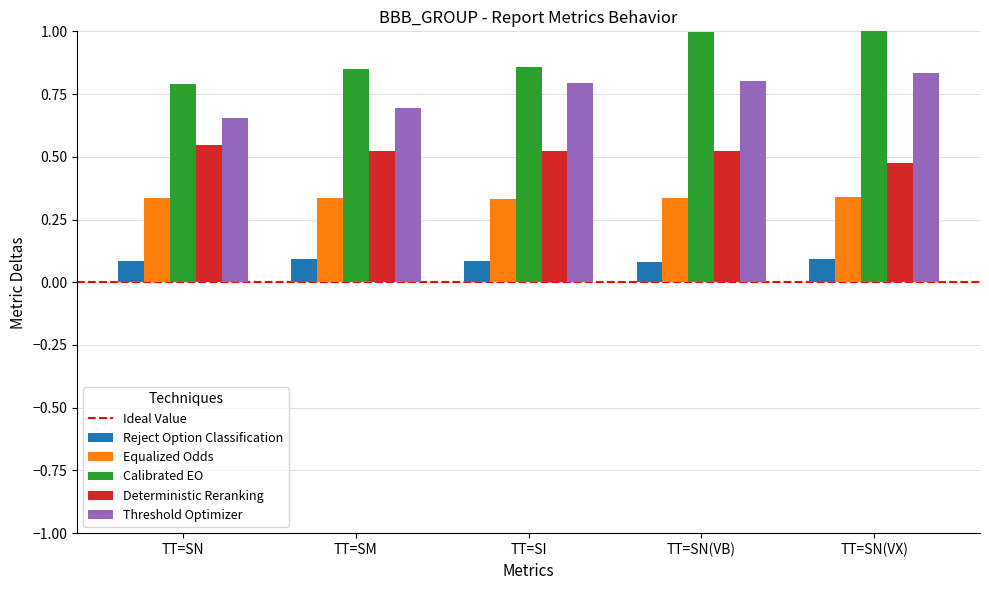

Which series has the largest range (max minus min)?

Calibrated EO